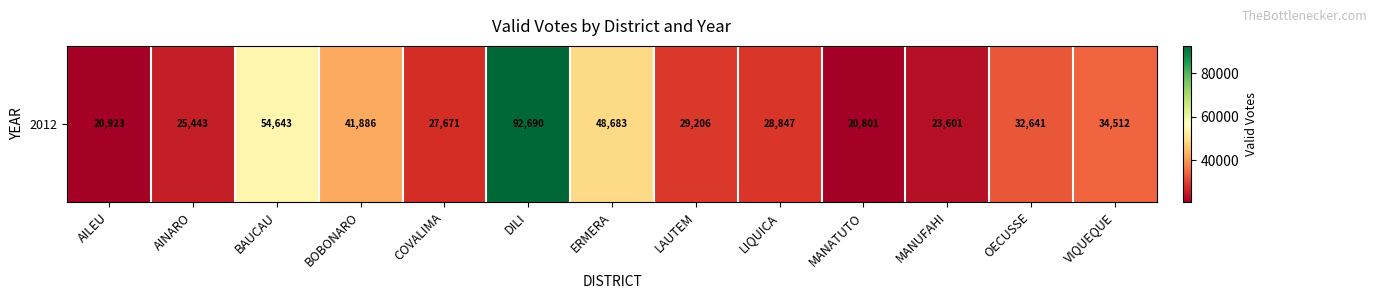

What is the sum of the values at AILEU and COVALIMA?

48594